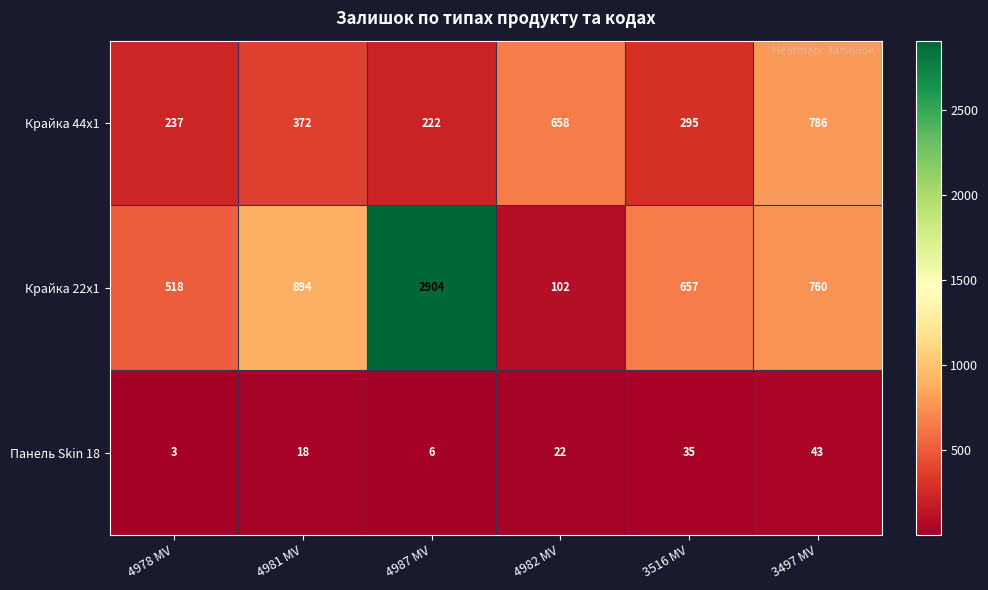

What is the total value across all series at 4982 MV?

782